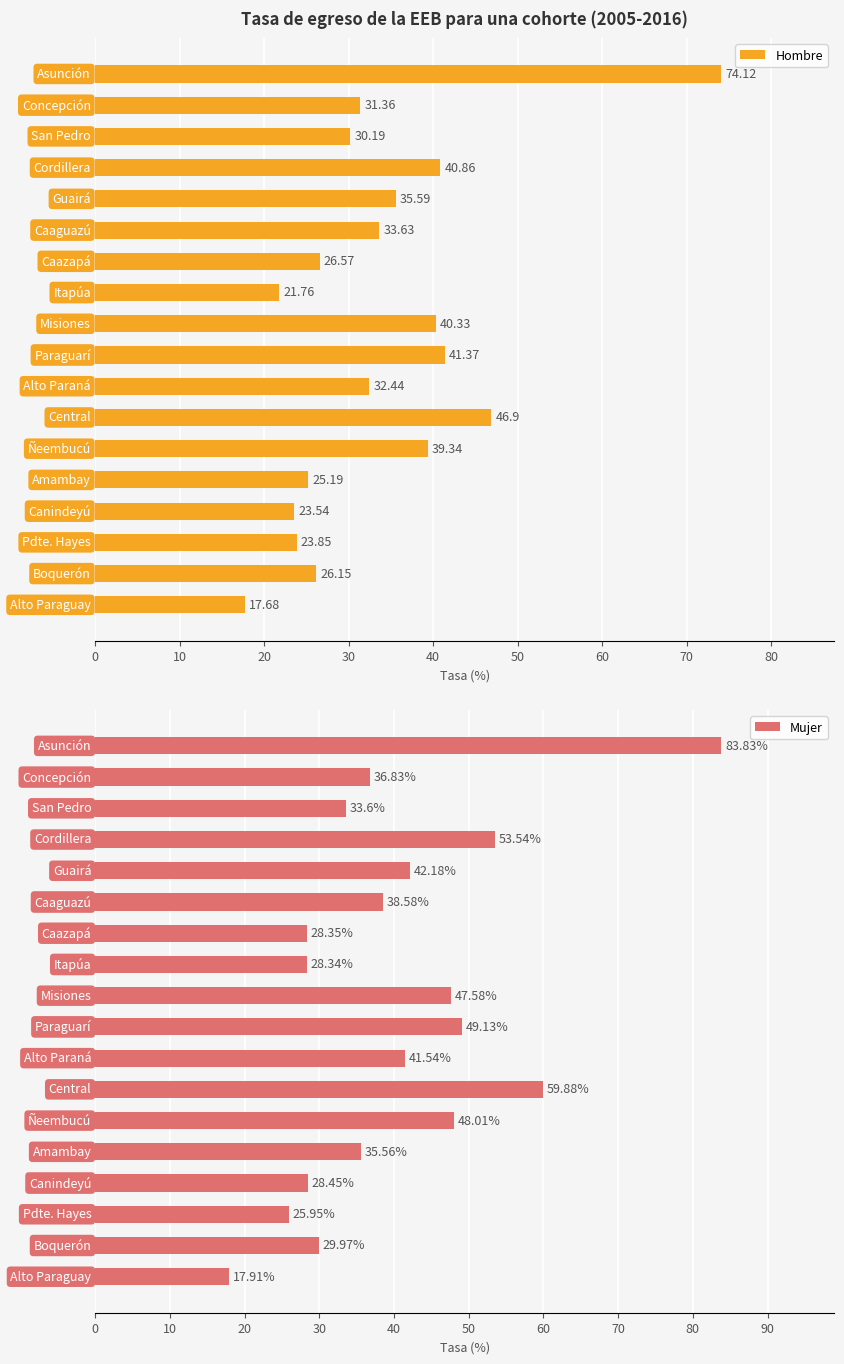

What is the sum of all Mujer values?

729.2